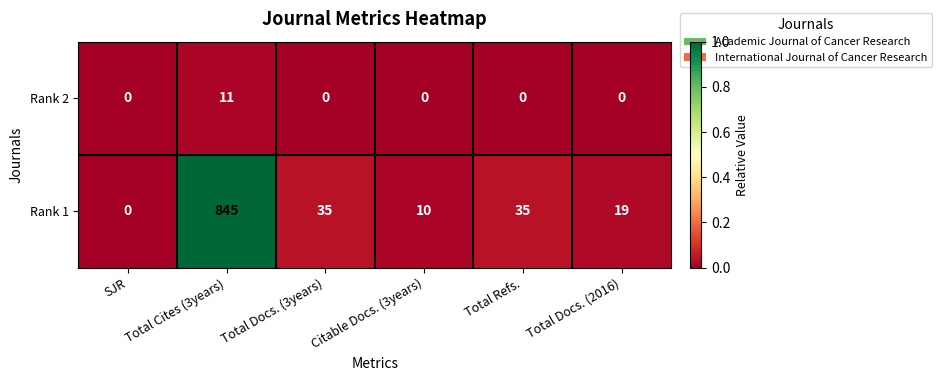

Which category has the highest value across all series?

Total Cites (3years)